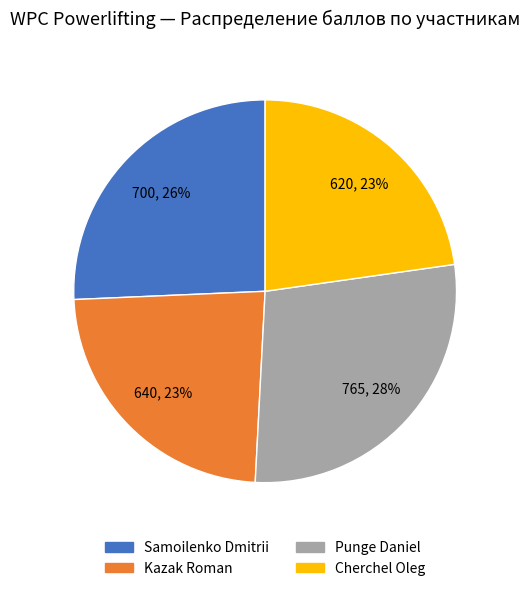

What percentage is the Kazak Roman slice, to the nearest percent?

23%